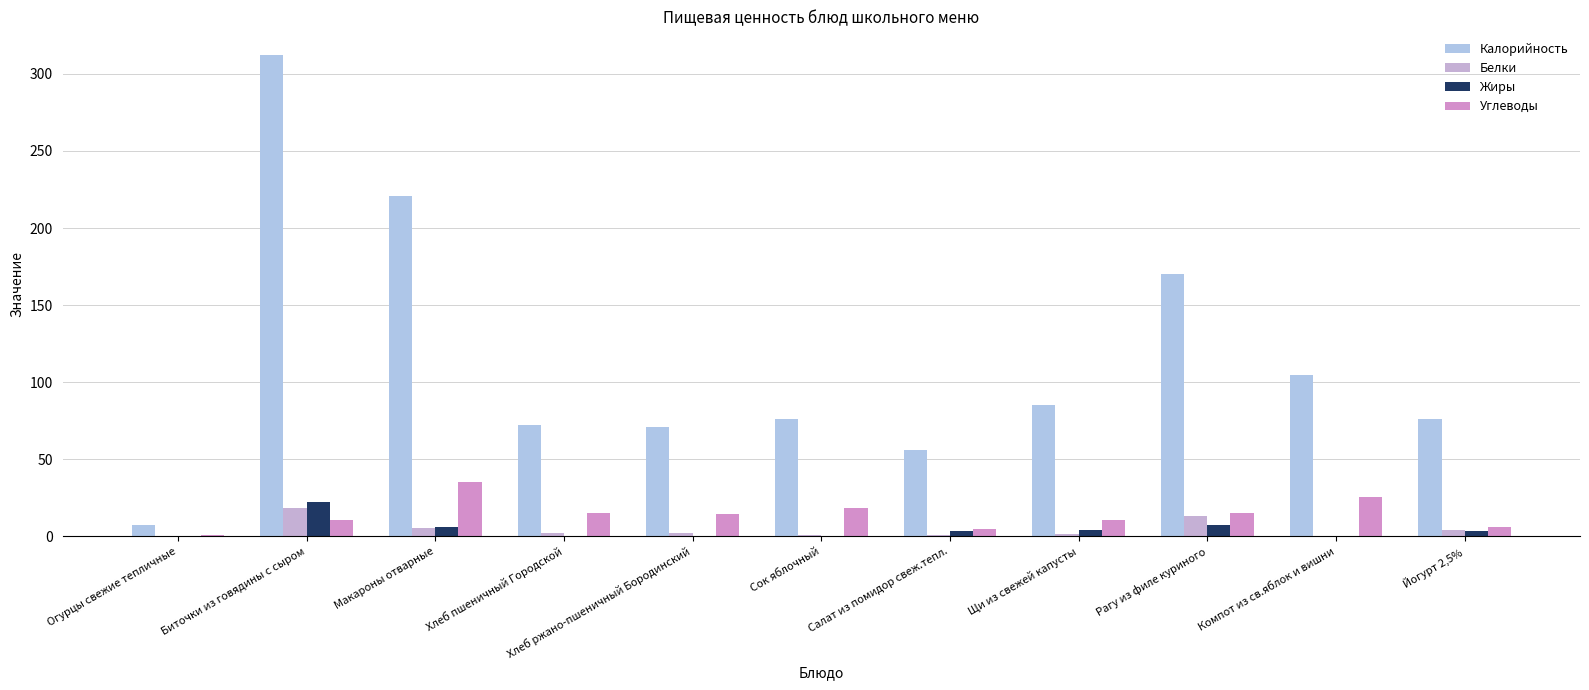

How many series are shown in this chart?

4